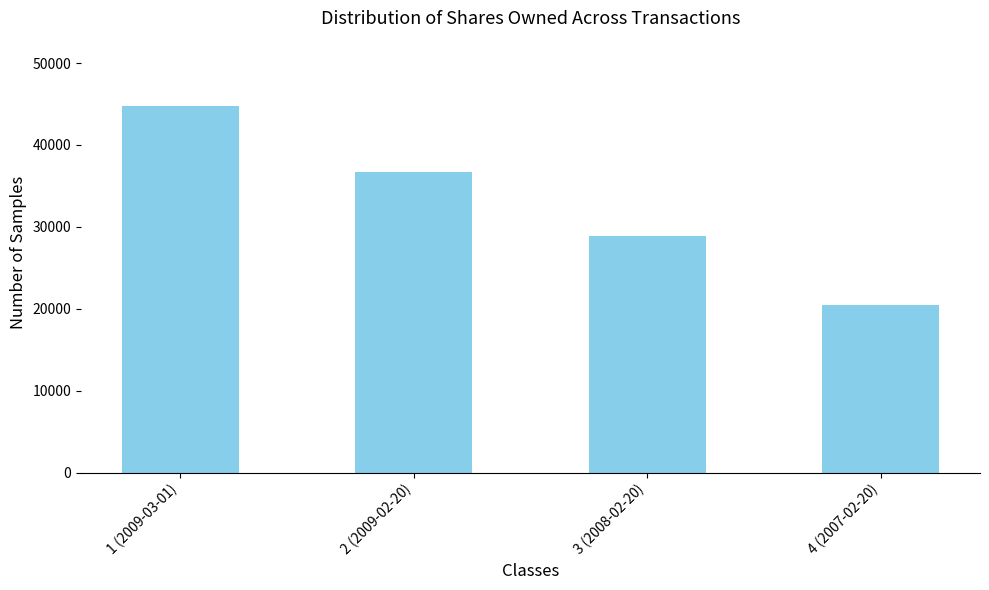

Where does the data first go above 36648?

1 (2009-03-01)